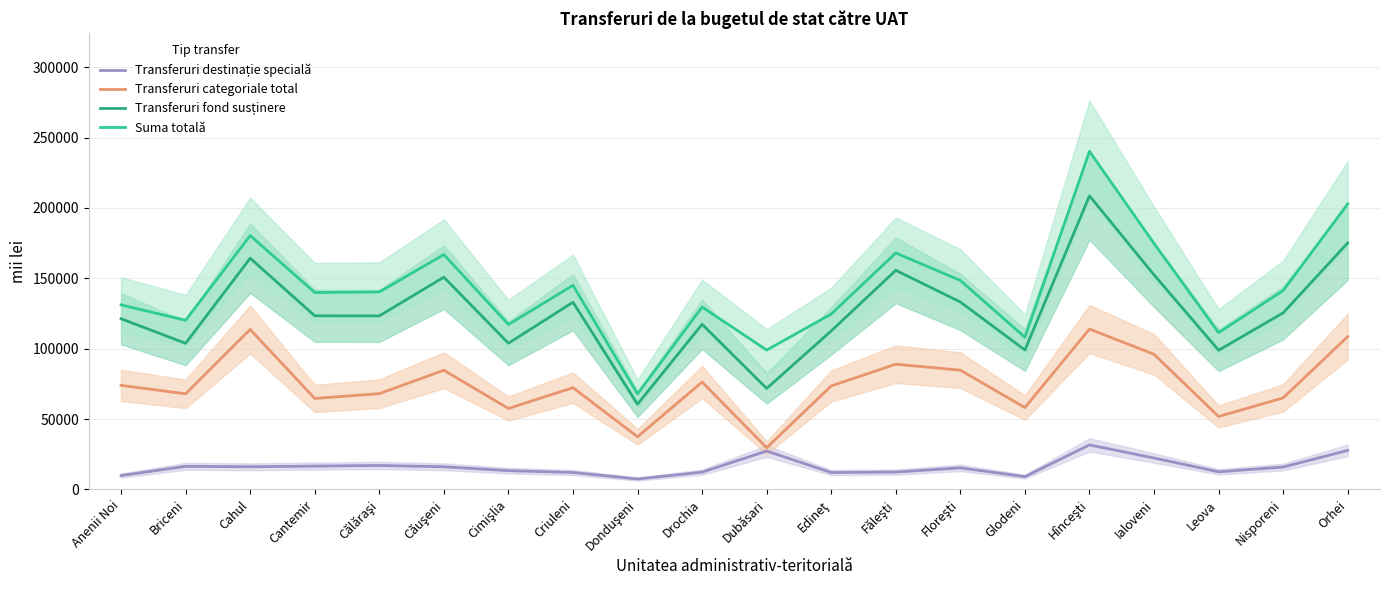

Reading left to right, extract all data points from this chart.

Transferuri destinație specială: Anenii Noi=9830.0	Briceni=16380.0	Cahul=16080.0	Cantemir=16540.0	Călăraşi=17000.0	Căuşeni=16050.1	Cimişlia=13320.0	Criuleni=11990.0	Donduşeni=7380.0	Drochia=12250.0	Dubăsari=27235.2	Edineţ=11980.0	Făleşti=12320.0	Floreşti=15290.0	Glodeni=9050.0	Hînceşti=31606.0	Ialoveni=22291.0	Leova=12490.0	Nisporeni=15880.0	Orhei=27690.0
Transferuri categoriale total: Anenii Noi=73899.2	Briceni=67911.0	Cahul=113617.1	Cantemir=64604.7	Călăraşi=68021.1	Căuşeni=84642.6	Cimişlia=57478.5	Criuleni=72264.6	Donduşeni=37381.1	Drochia=76262.3	Dubăsari=29617.9	Edineţ=73499.8	Făleşti=88957.2	Floreşti=84695.0	Glodeni=58149.1	Hînceşti=113930.9	Ialoveni=95985.0	Leova=51777.0	Nisporeni=65013.3	Orhei=108558.2
Transferuri fond susținere: Anenii Noi=121246.6	Briceni=103789.2	Cahul=164236.8	Cantemir=123336.1	Călăraşi=123270.4	Căuşeni=150769.2	Cimişlia=103830.6	Criuleni=132986.2	Donduşeni=60520.9	Drochia=117313.9	Dubăsari=71735.8	Edineţ=112589.6	Făleşti=155651.2	Floreşti=133146.3	Glodeni=99032.2	Hînceşti=208575.7	Ialoveni=152423.3	Leova=98863.8	Nisporeni=125415.5	Orhei=175114.1
Suma totală: Anenii Noi=131076.6	Briceni=120169.2	Cahul=180316.8	Cantemir=139876.1	Călăraşi=140270.4	Căuşeni=166819.3	Cimişlia=117150.6	Criuleni=144976.2	Donduşeni=67900.9	Drochia=129563.9	Dubăsari=98971.0	Edineţ=124569.6	Făleşti=167971.2	Floreşti=148436.3	Glodeni=108082.2	Hînceşti=240181.7	Ialoveni=174714.3	Leova=111353.8	Nisporeni=141295.5	Orhei=202804.1